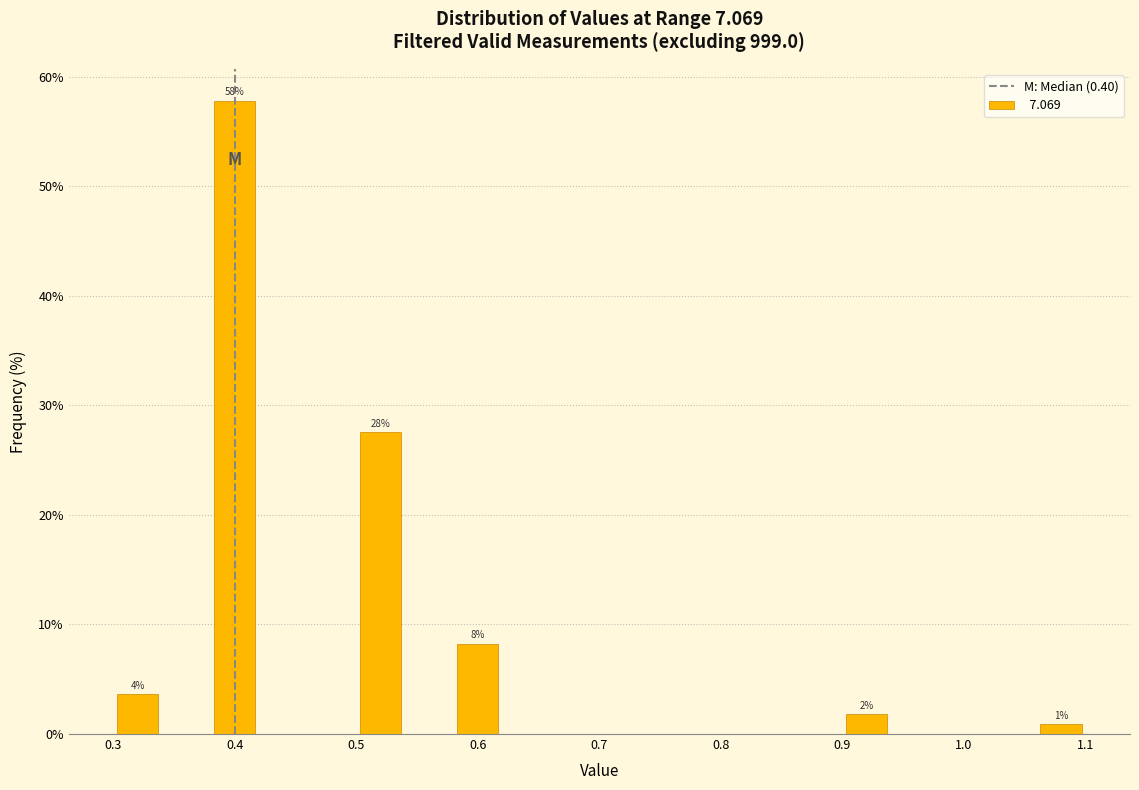

Which range on the x-axis has the tallest bar?

0.38 to 0.42